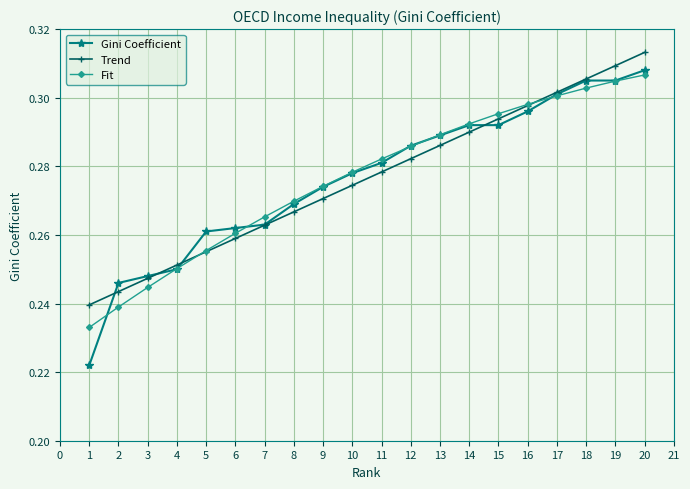

Does the chart display data point markers on the line(s)?

Yes